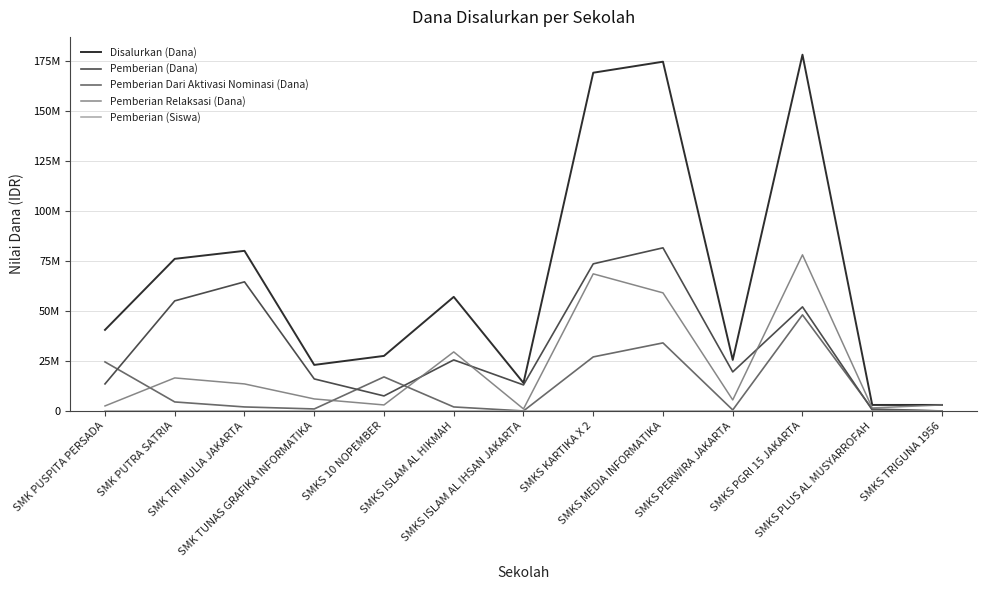

Does the chart have visible grid lines?

Yes